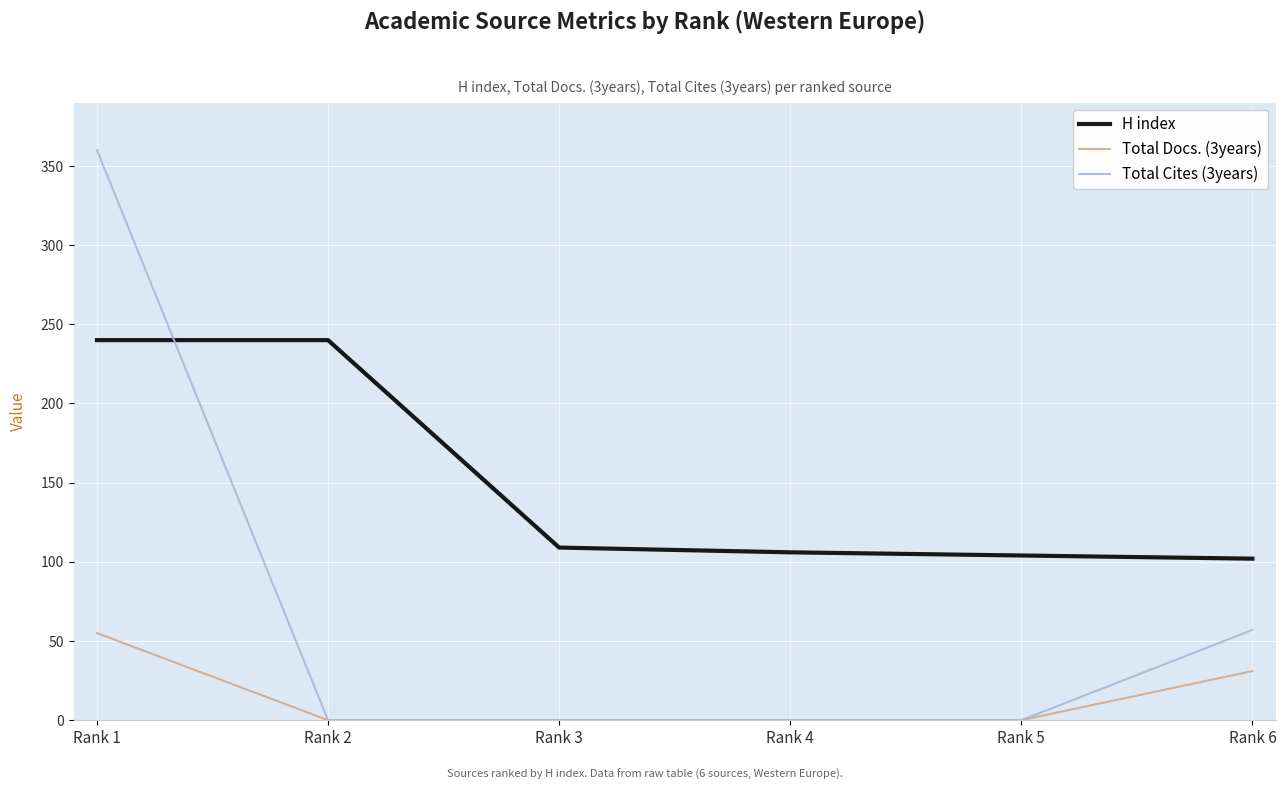

True or false: Total Docs. (3years) has a value of 18 at Rank 3.

False